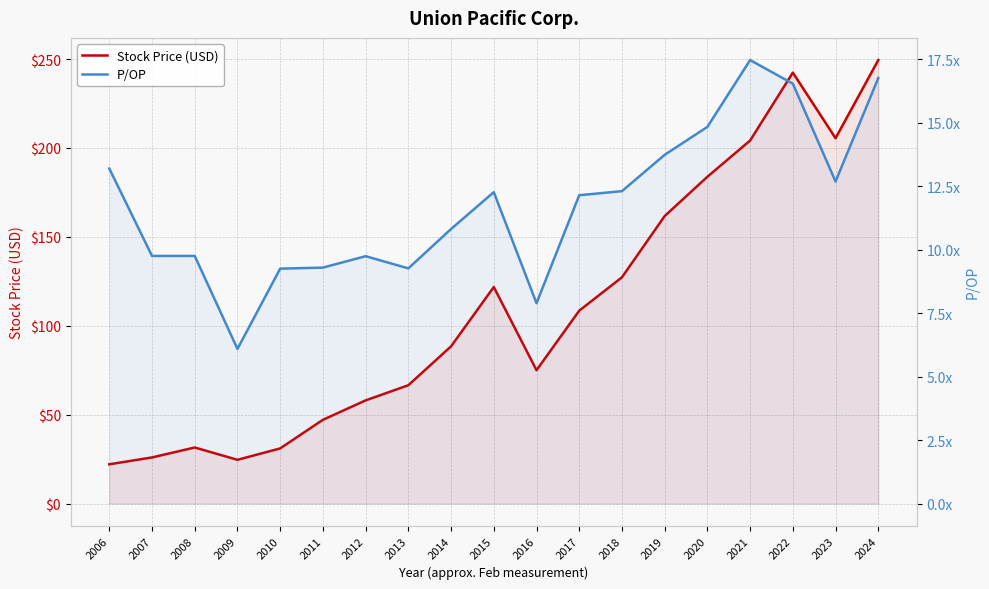

What is the value of the Stock Price (USD) point at the 18th from the left?

205.5